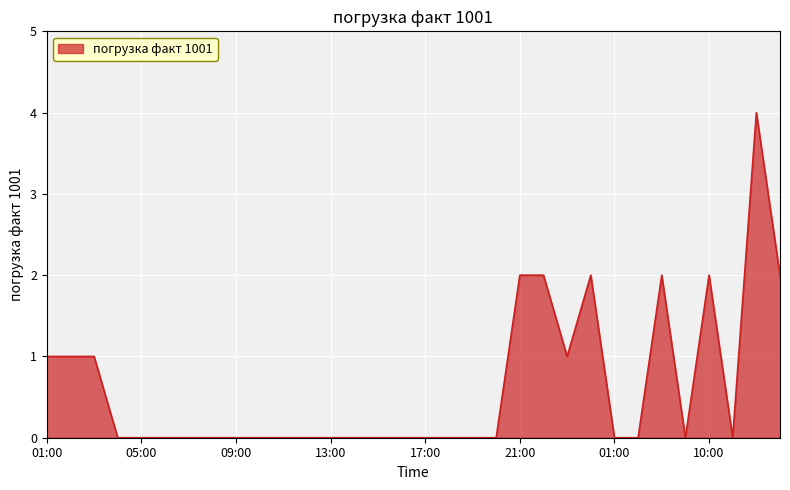

What is the greatest value displayed?

4